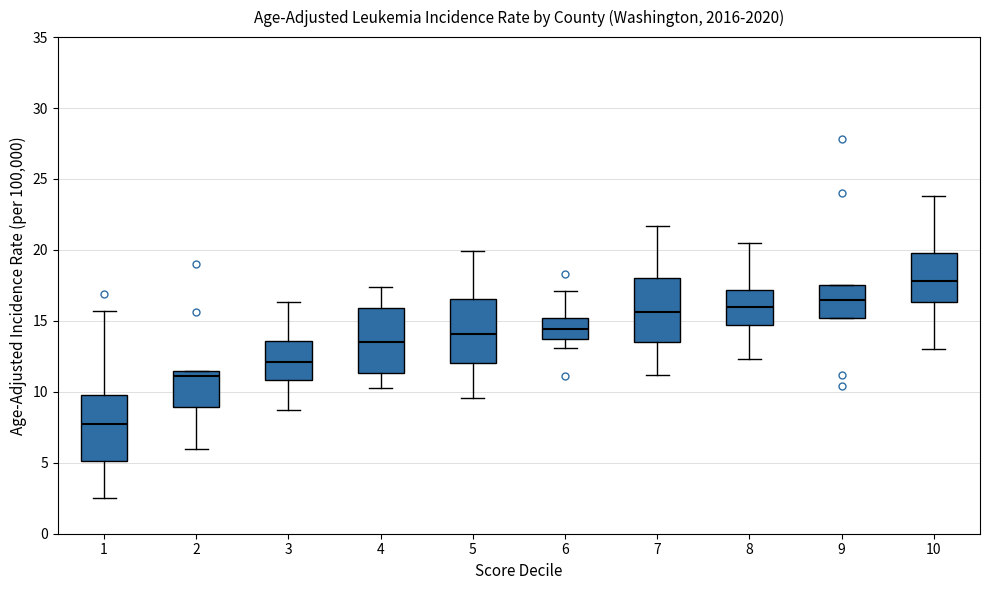

Reading left to right, transcribe this box plot: for each box, give where its median line is, the range the box spans, and where its two whiskers end, as read against the y-axis. The values are not printed on the chart, so give them approximately, as read against the axis.

1: median 7.5, box 5.0 to 10.0, whiskers 2.5 to 15.5
2: median 11.0, box 9.0 to 11.5, whiskers 6.0 to 11.5
3: median 12.0, box 11.0 to 13.5, whiskers 8.5 to 16.5
4: median 13.5, box 11.5 to 16.0, whiskers 10.5 to 17.5
5: median 14.0, box 12.0 to 16.5, whiskers 9.5 to 20.0
6: median 14.5, box 13.5 to 15.0, whiskers 13.0 to 17.0
7: median 15.5, box 13.5 to 18.0, whiskers 11.0 to 21.5
8: median 16.0, box 14.5 to 17.0, whiskers 12.5 to 20.5
9: median 16.5, box 15.0 to 17.5, whiskers 15.0 to 17.5
10: median 18.0, box 16.5 to 20.0, whiskers 13.0 to 24.0